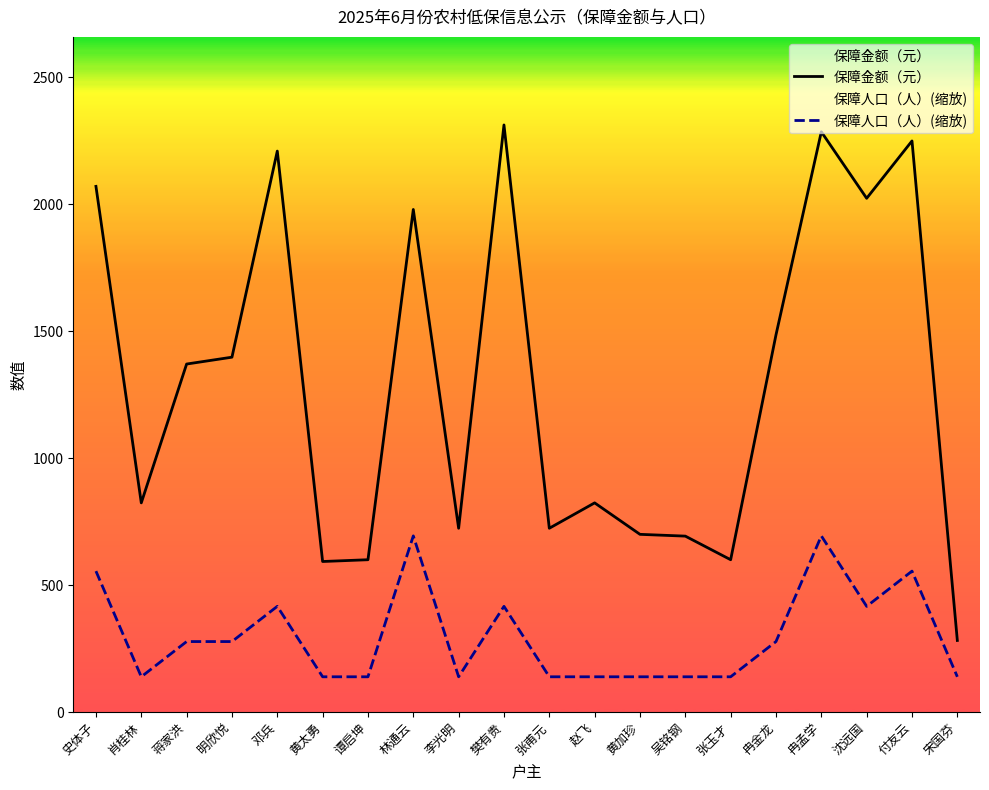

Does the chart display data point markers on the line(s)?

No